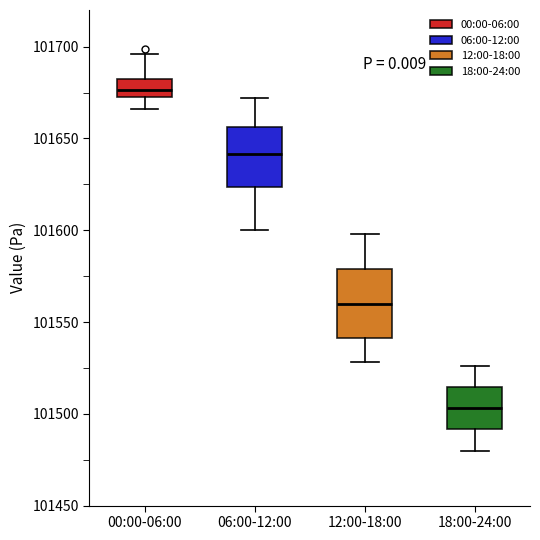

Which box has the lowest median line?

18:00-24:00